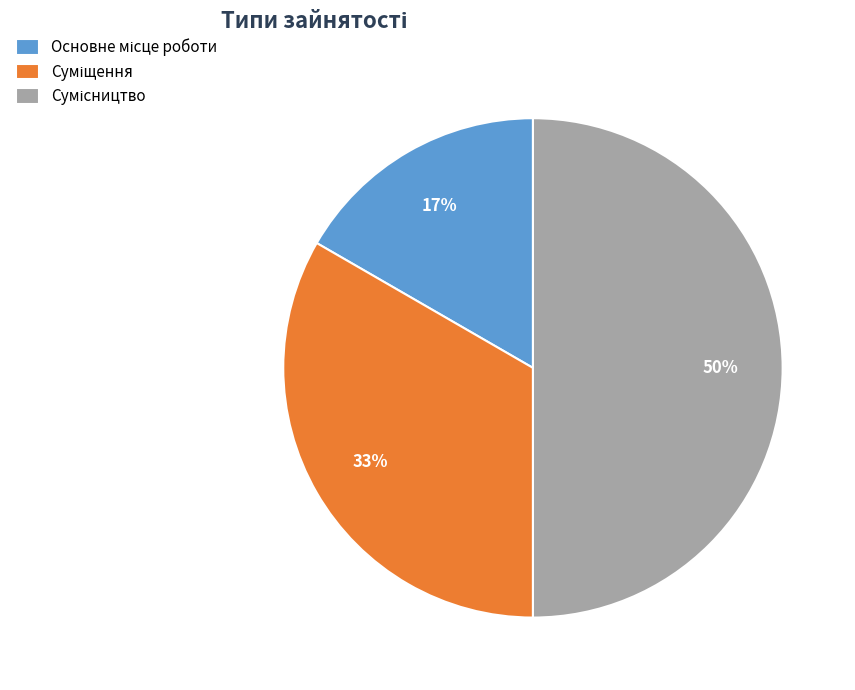

Count the number of slices in the pie.

3